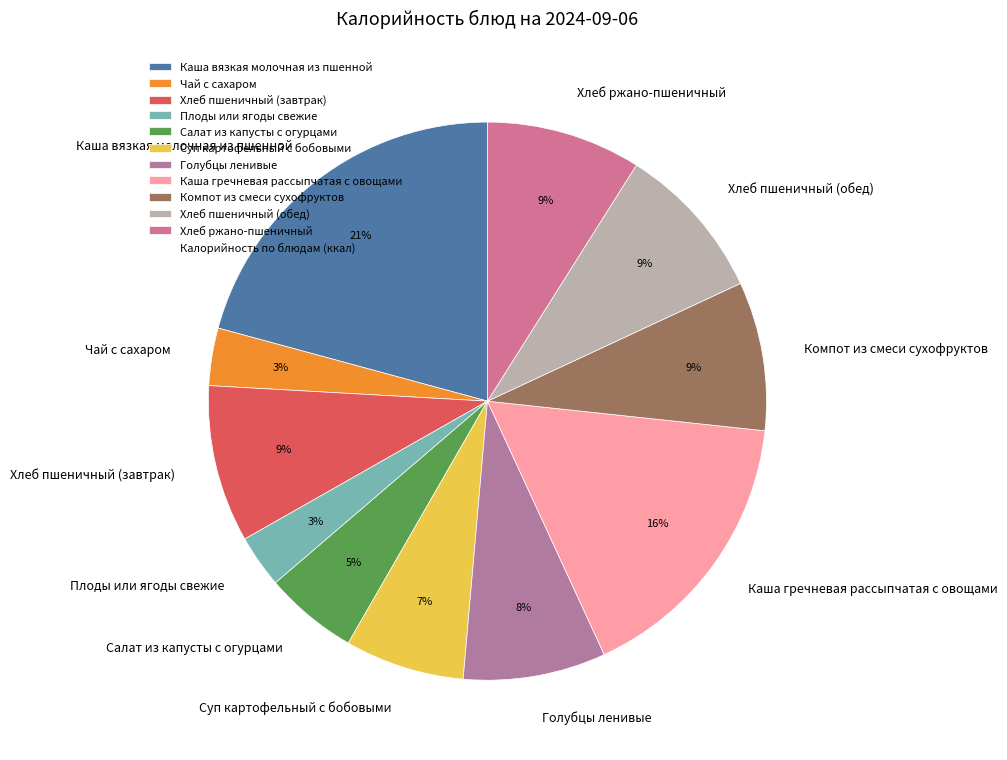

How many slices are in this pie chart?

11